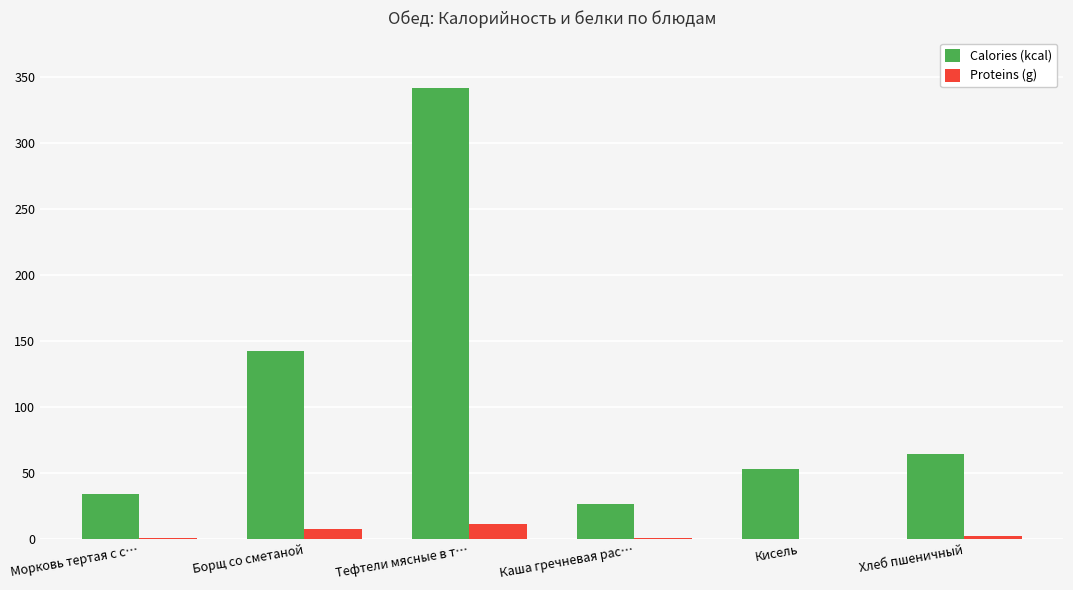

Which series changed the most between Тефтели мясные в т… and Хлеб пшеничный?

Calories (kcal)